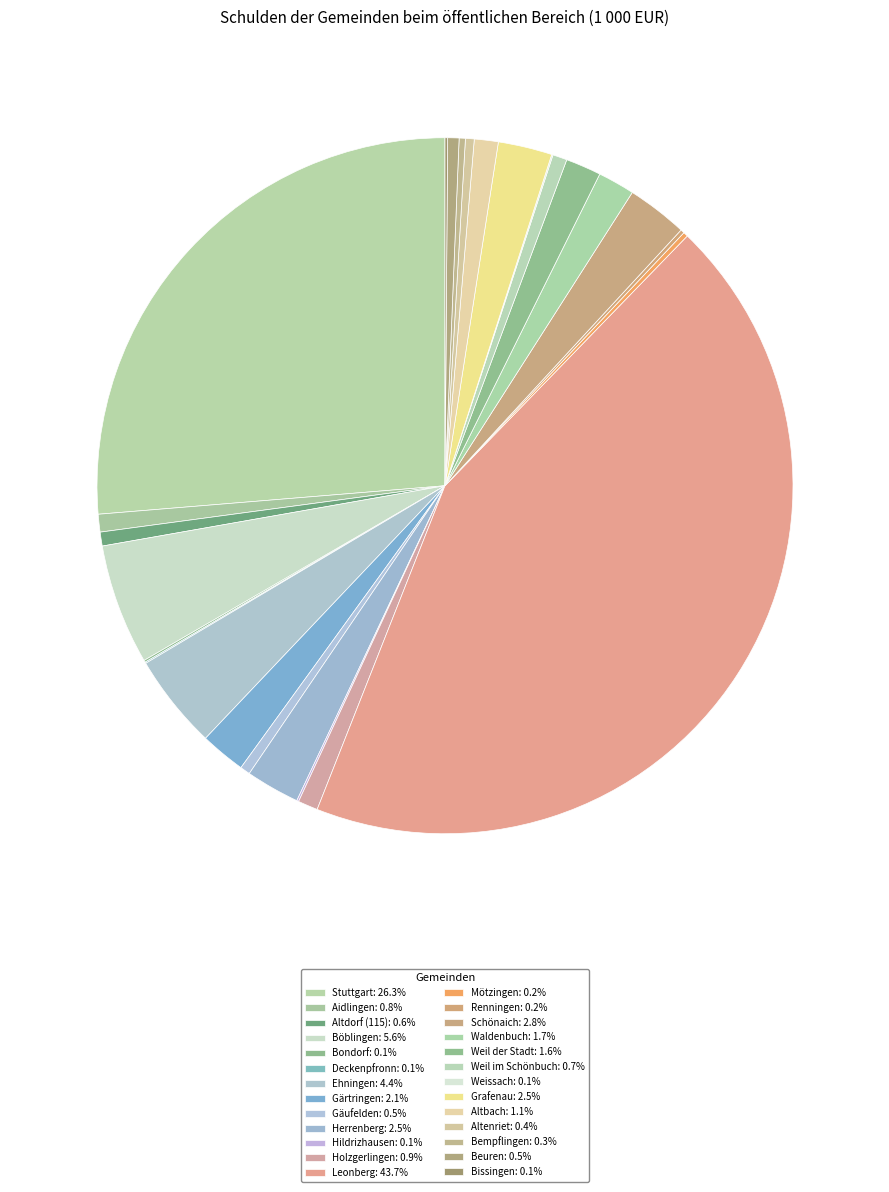

True or false: Renningen accounts for 12% of the total.

False